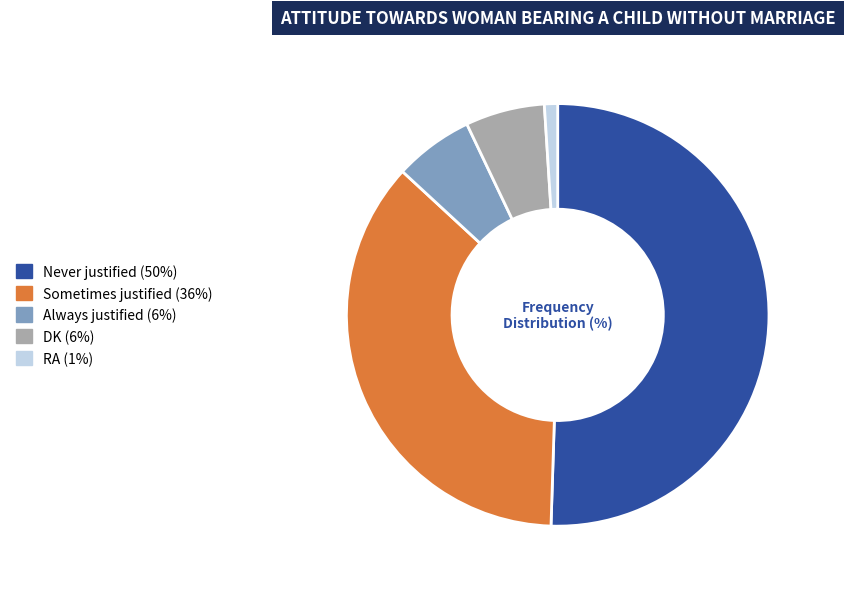

Which category has the smallest portion of the pie?

RA